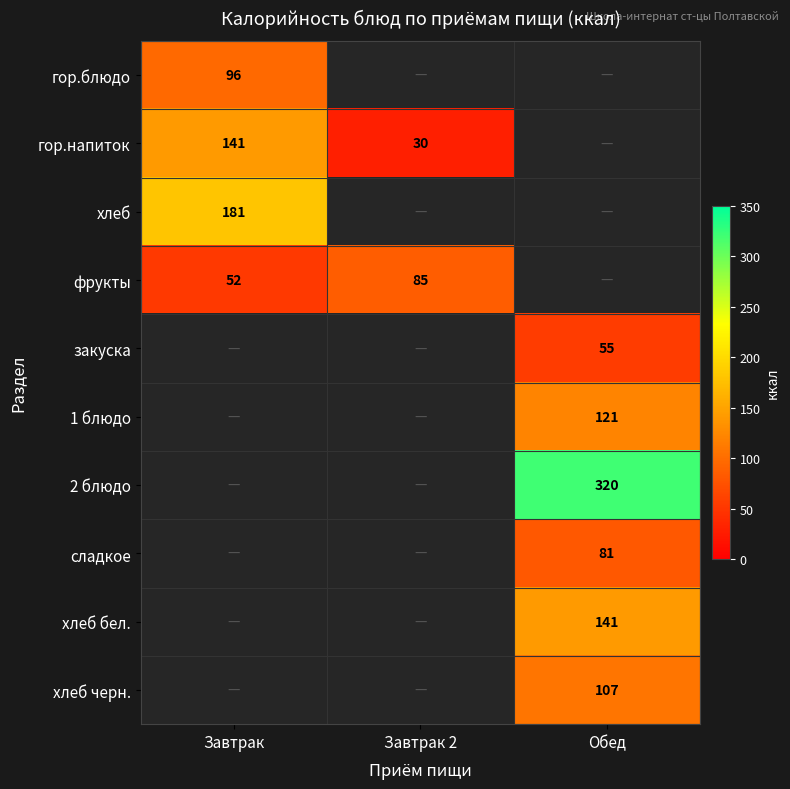

Is it true that хлеб бел. equals 141 at Обед?

True